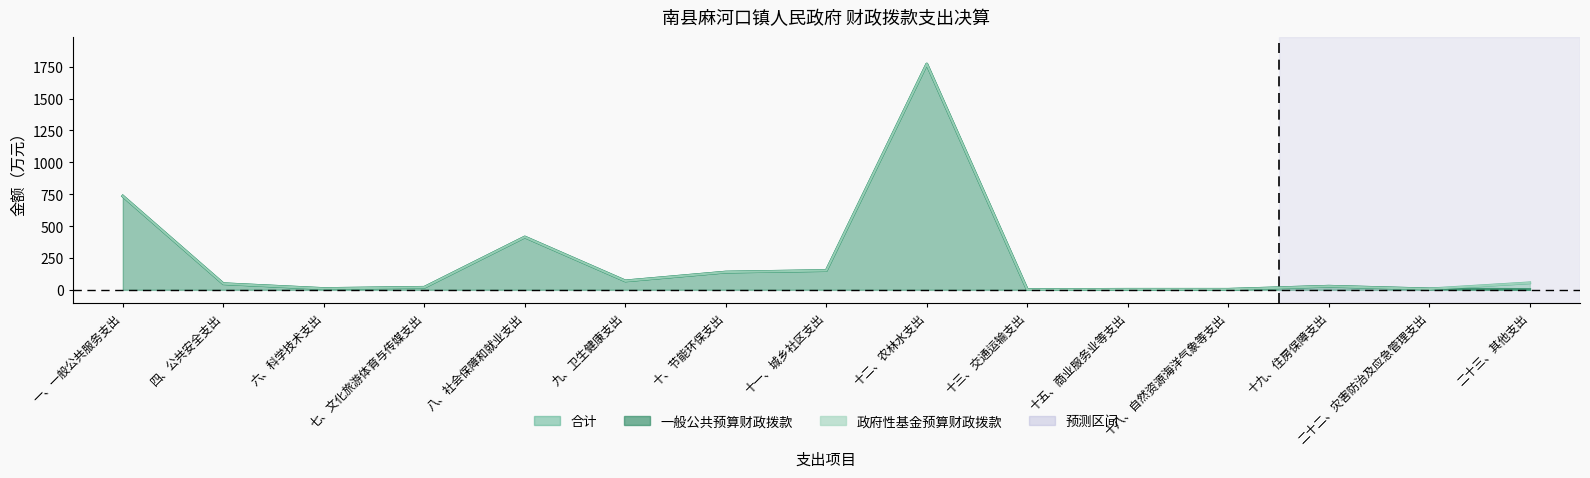

What is the minimum value shown in the chart?

2.0